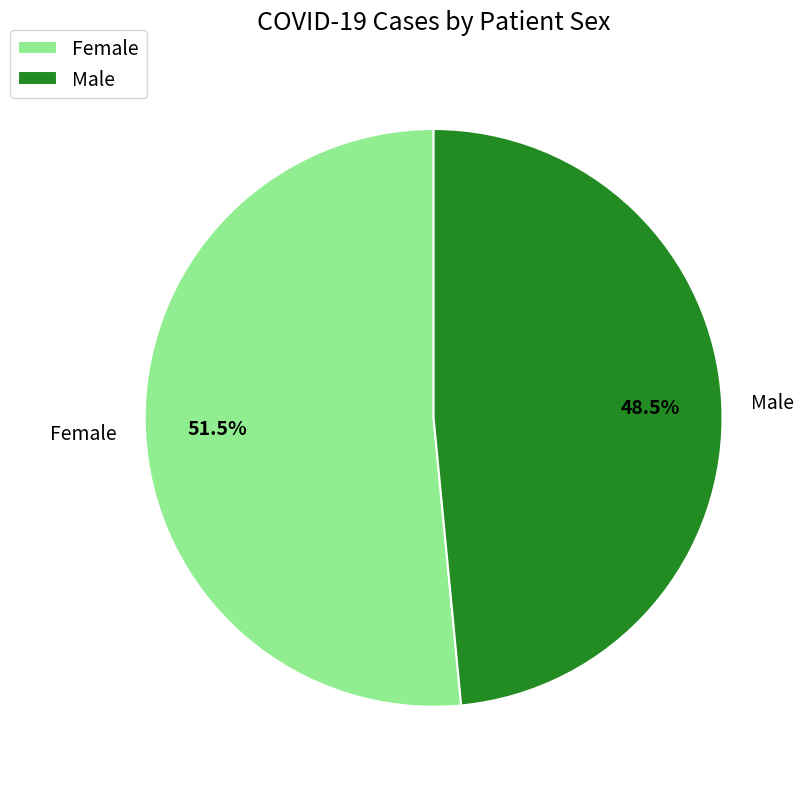

Rank the categories by value from lowest to highest.

Male, Female